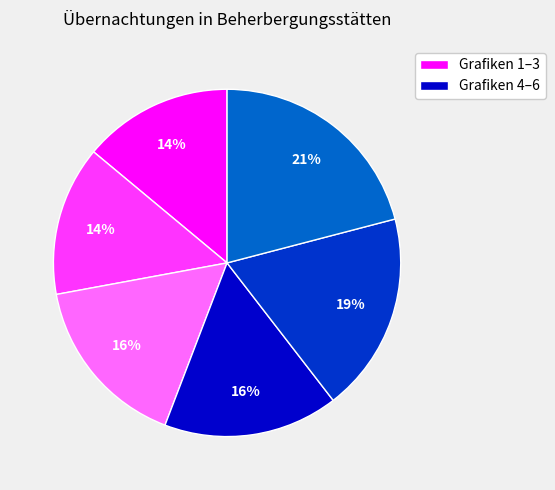

Is there any slice that represents more than half of the pie?

No